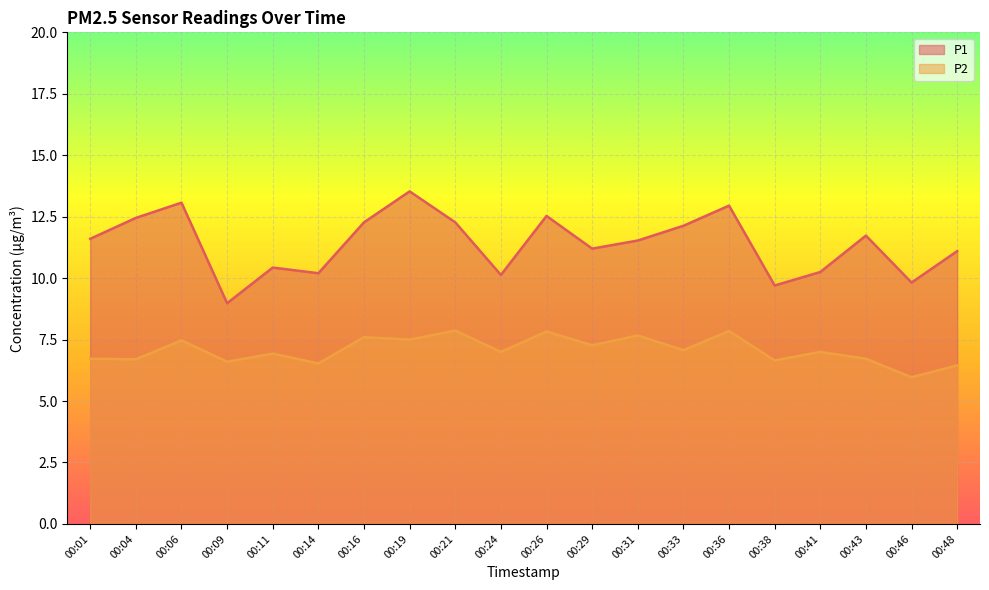

True or false: P2 has a value of 7.1 at 00:33.

True